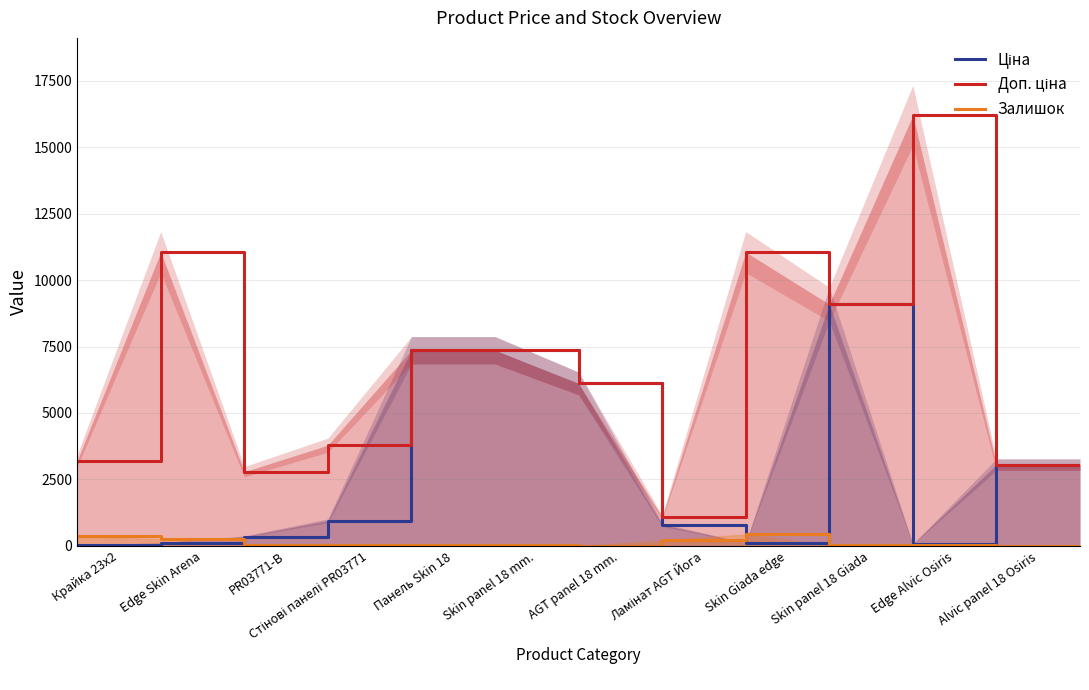

What are all the series names shown in the legend?

Ціна, Доп. ціна, Залишок